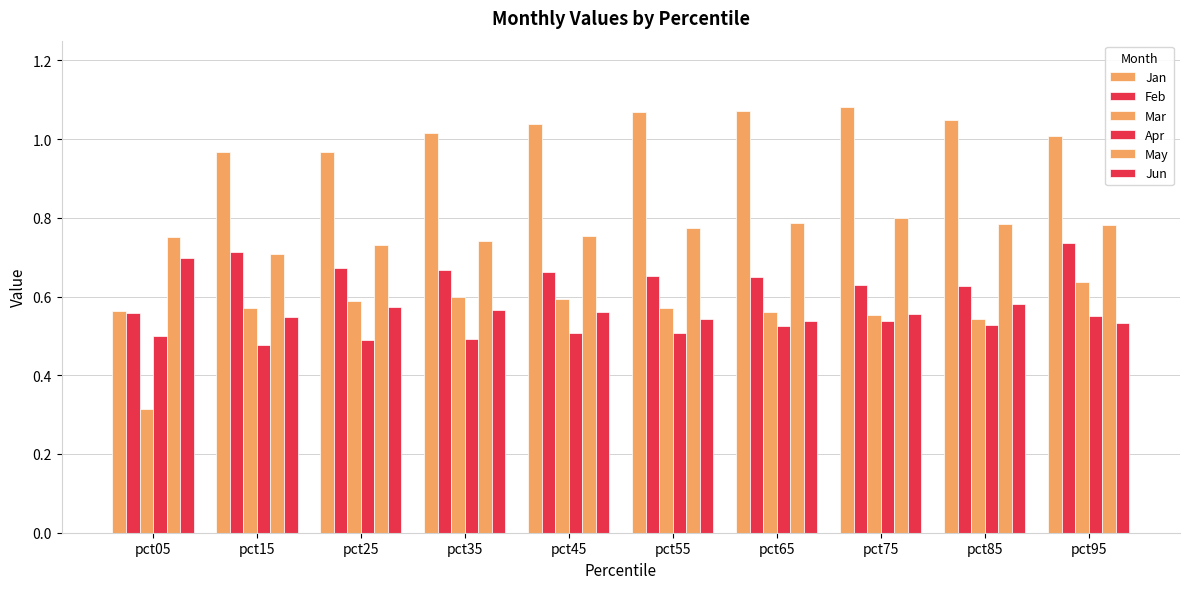

What is the value of the Jan bar at the 5th from the left?

1.0